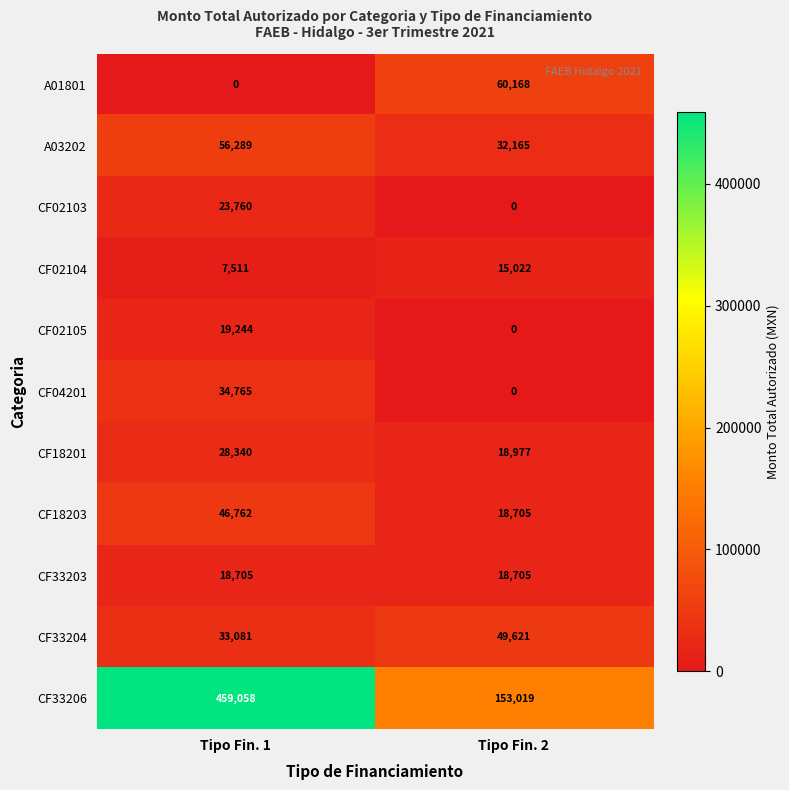

What is the sum of all CF33206 values?

612077